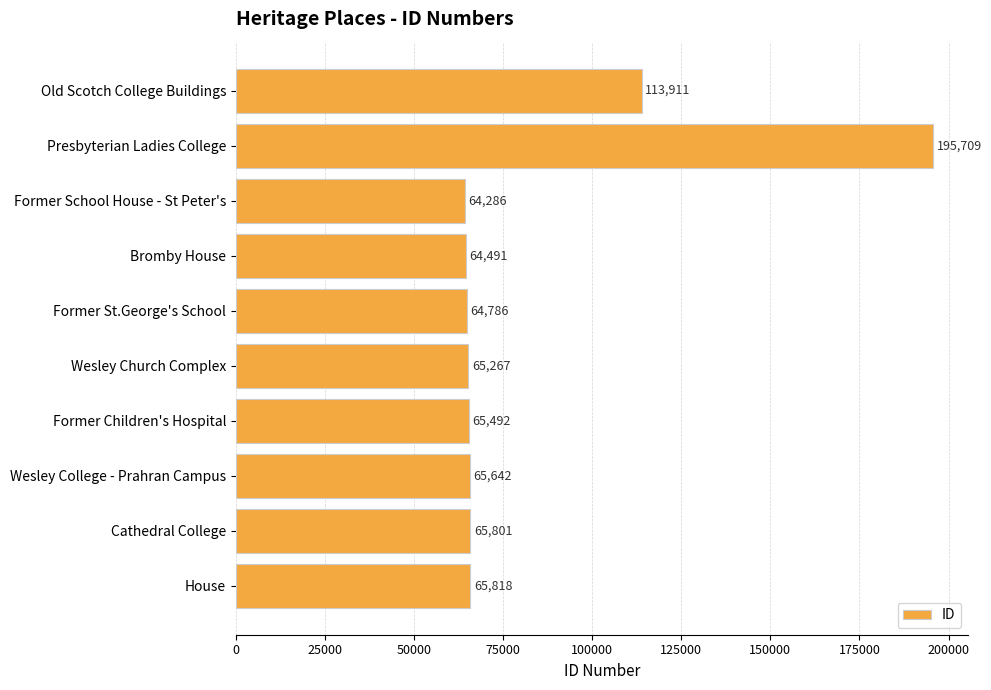

What is the smallest value displayed?

64286